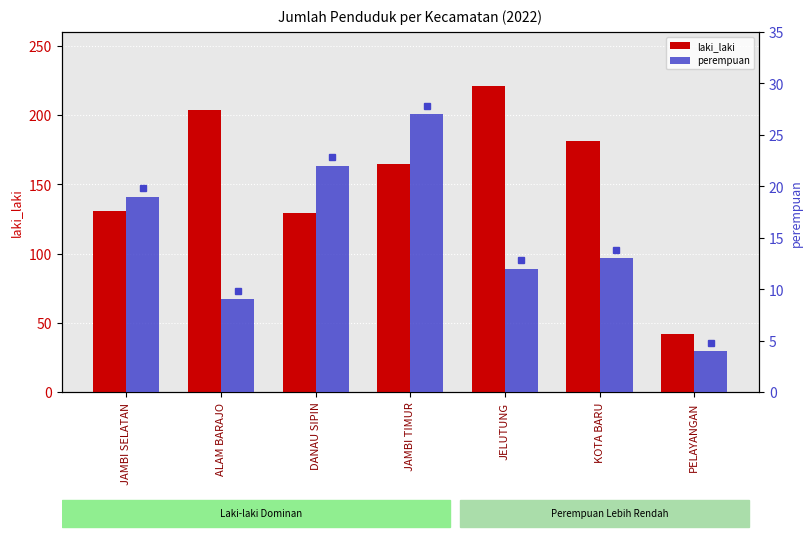

Reading left to right, extract all data points from this chart.

laki_laki: JAMBI SELATAN=131	ALAM BARAJO=204	DANAU SIPIN=129	JAMBI TIMUR=165	JELUTUNG=221	KOTA BARU=181	PELAYANGAN=42
perempuan: JAMBI SELATAN=19	ALAM BARAJO=9	DANAU SIPIN=22	JAMBI TIMUR=27	JELUTUNG=12	KOTA BARU=13	PELAYANGAN=4